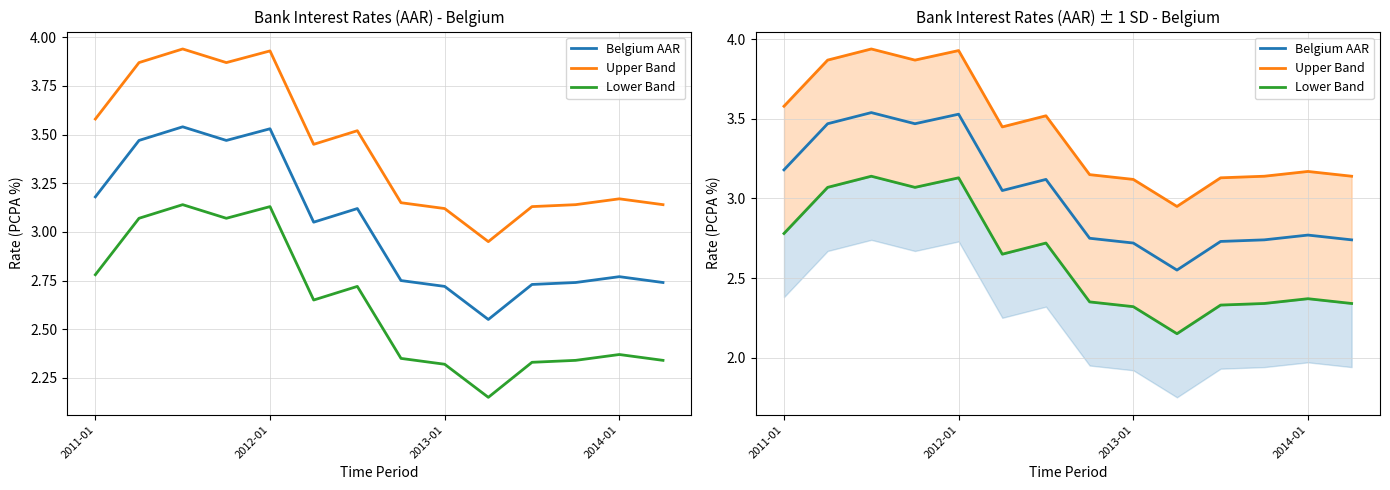

What is the value of the Belgium AAR point at the 7th from the left?

3.1